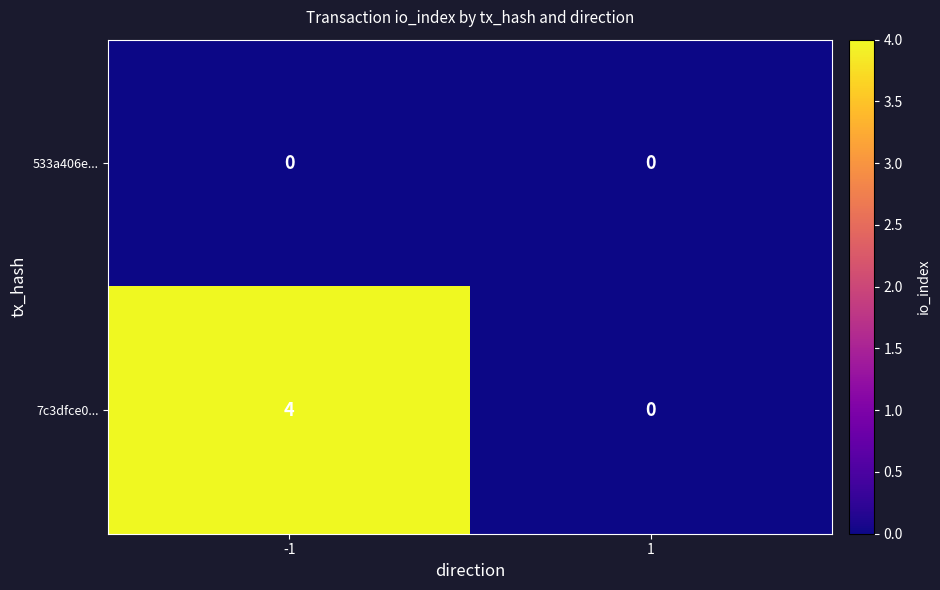

What is the difference between the maximum and minimum values in the 7c3dfce0... series?

4